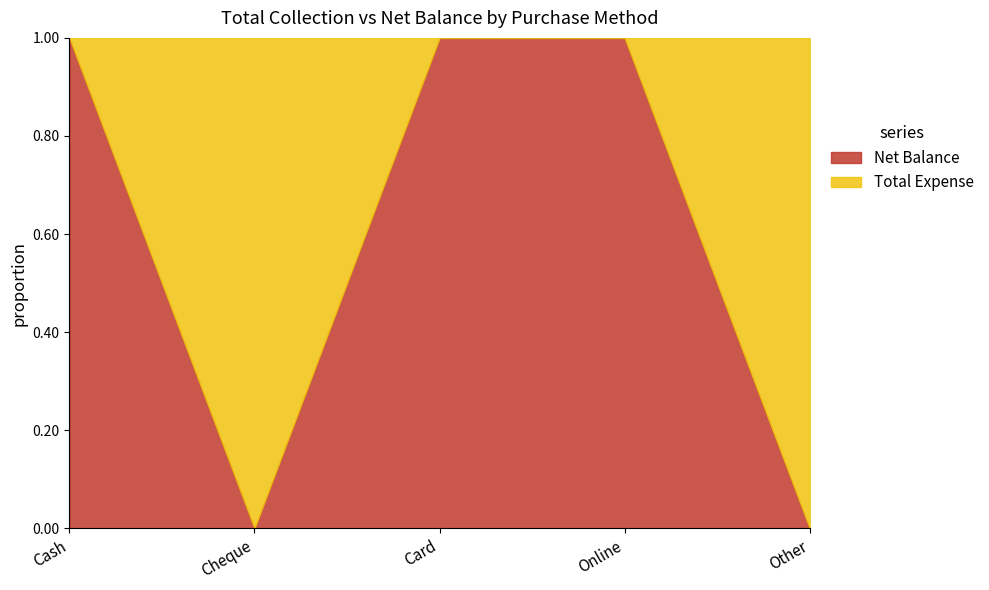

At how many categories does at least one series exceed 392?

3